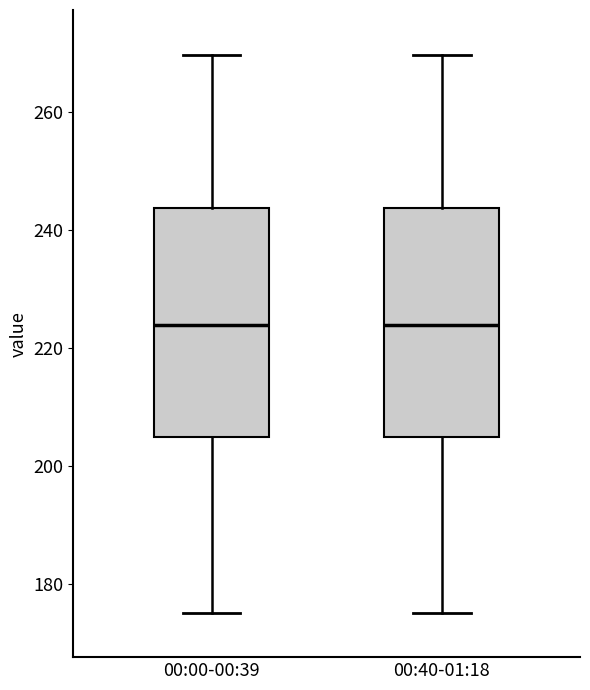

Where is the upper edge of the box for 00:40-01:18 on the y-axis? The values are not printed on the chart, so give them approximately, as read against the axis.

244